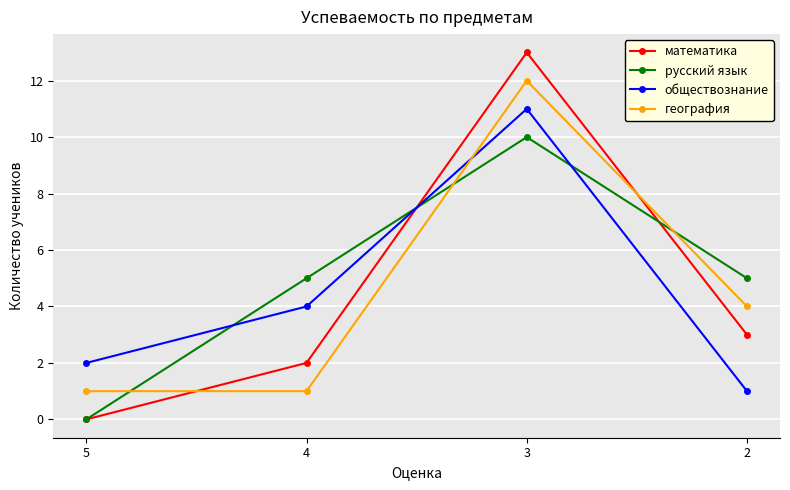

The value of математика at 3 is 13. True or false?

True